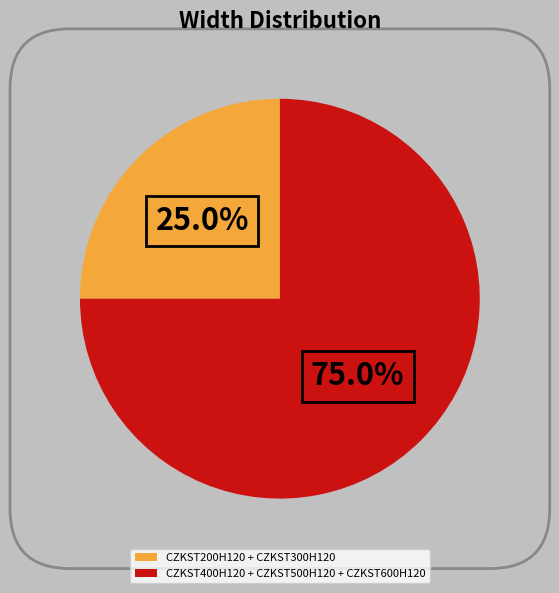

Which category has the biggest portion of the pie?

CZKST400H120 + CZKST500H120 + CZKST600H120